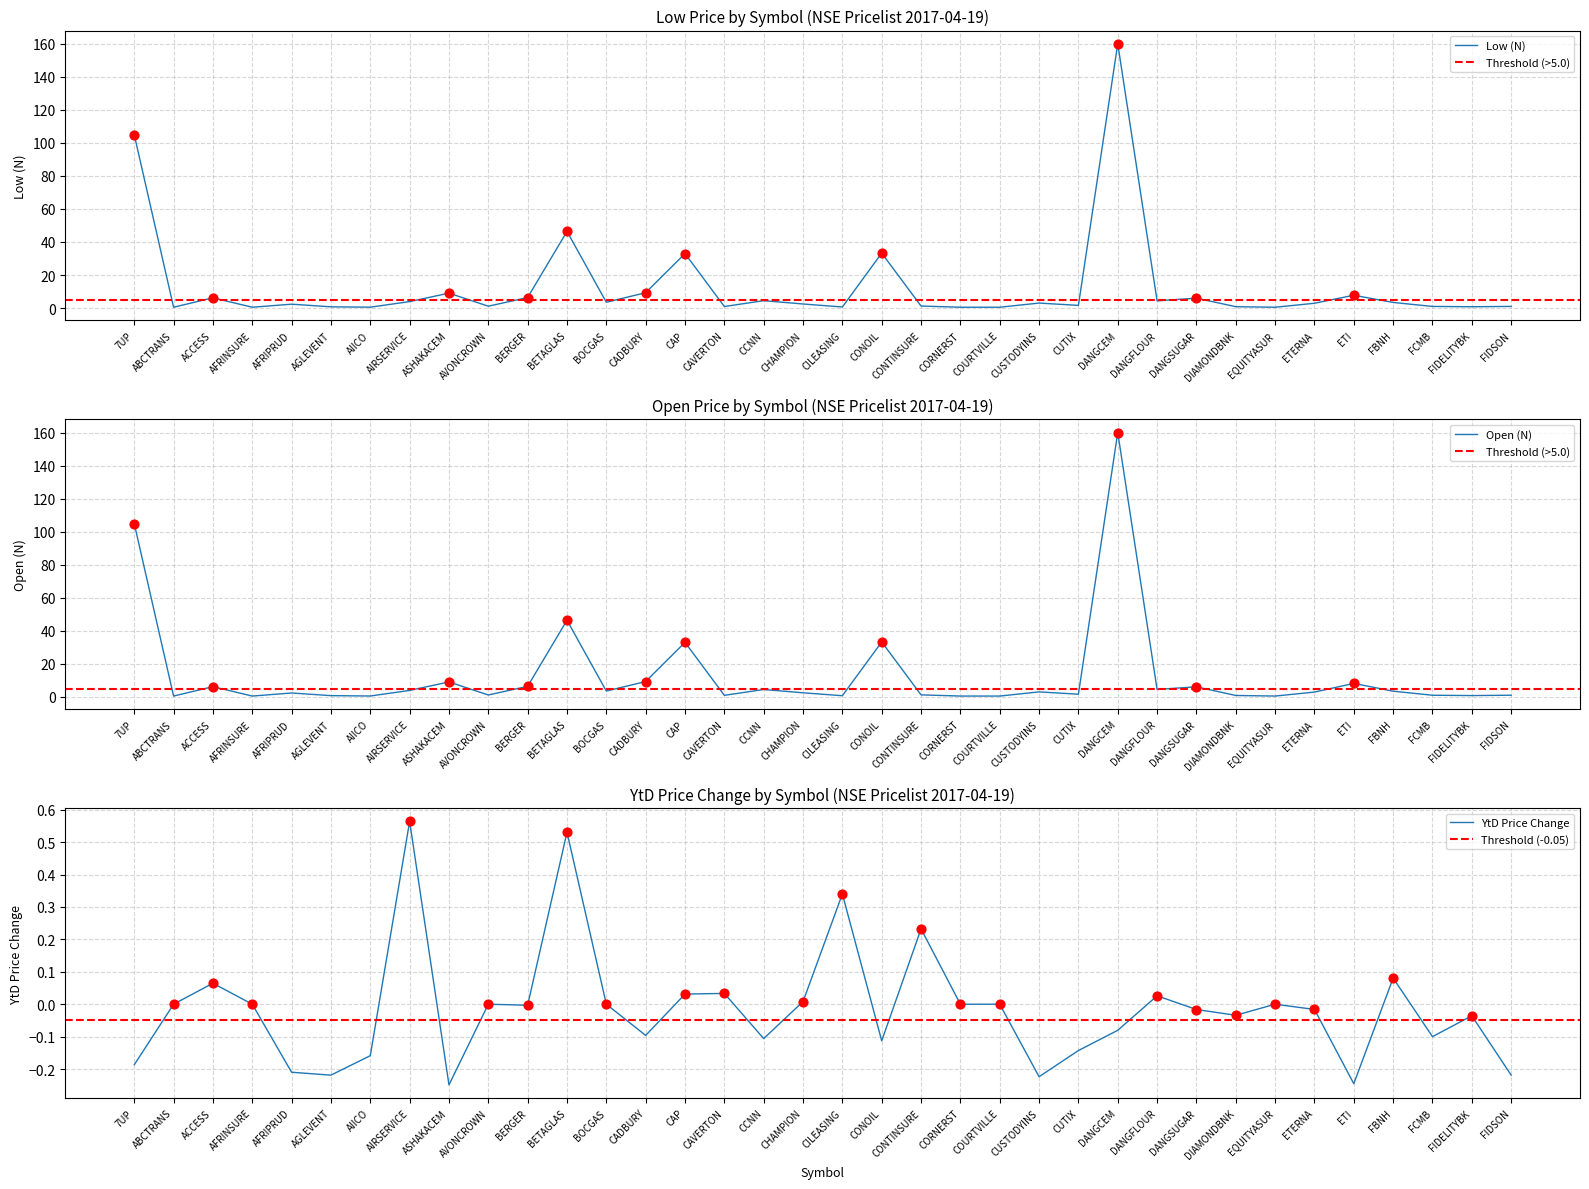

What are all the series names shown in the legend?

Low (N), Open (N), YtD Price Change